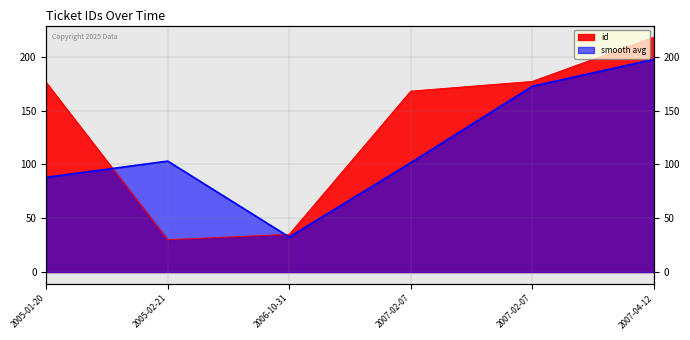

True or false: the data has more than 2 interior local peaks.

False